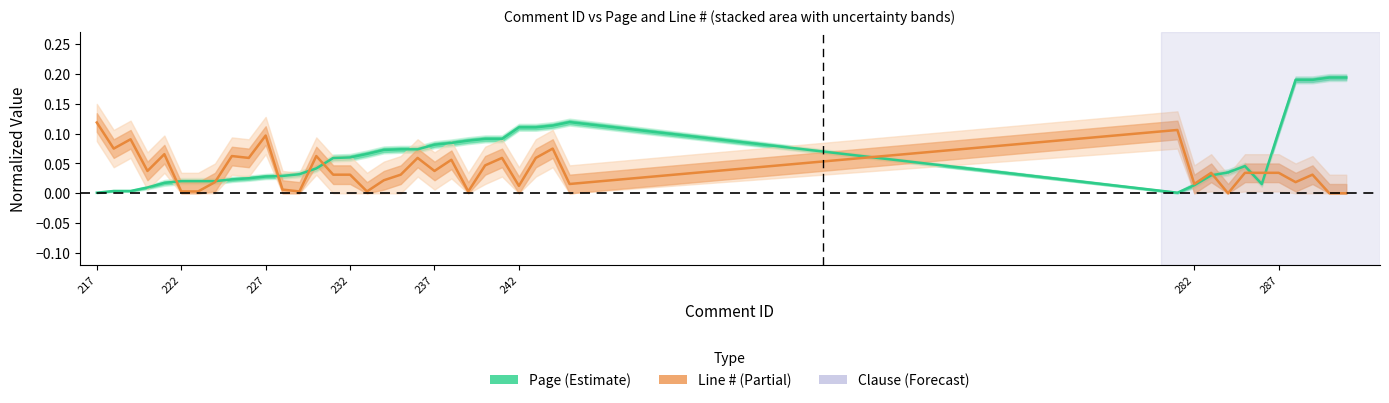

What is the sum of all Page values?

2.6